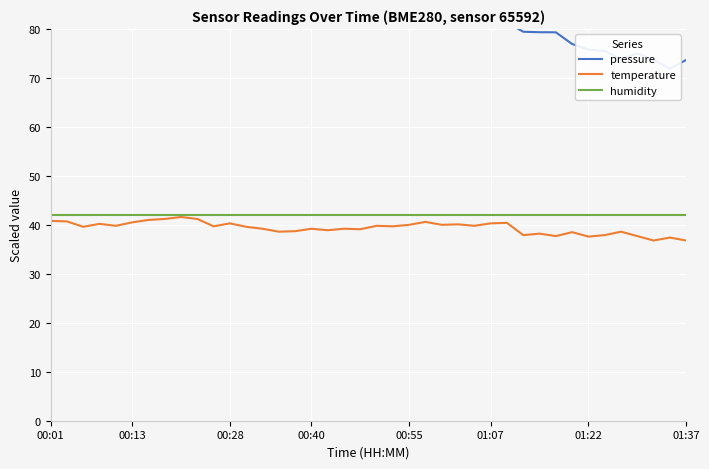

Is it true that temperature equals 37.4 at 38?

True